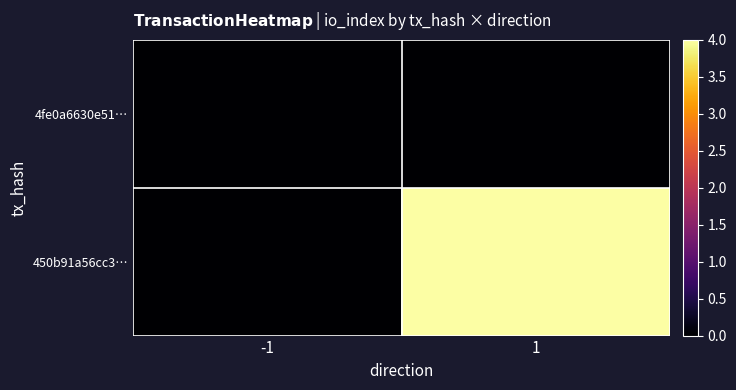

Which series changed the most between -1 and 1?

450b91a56cc3…